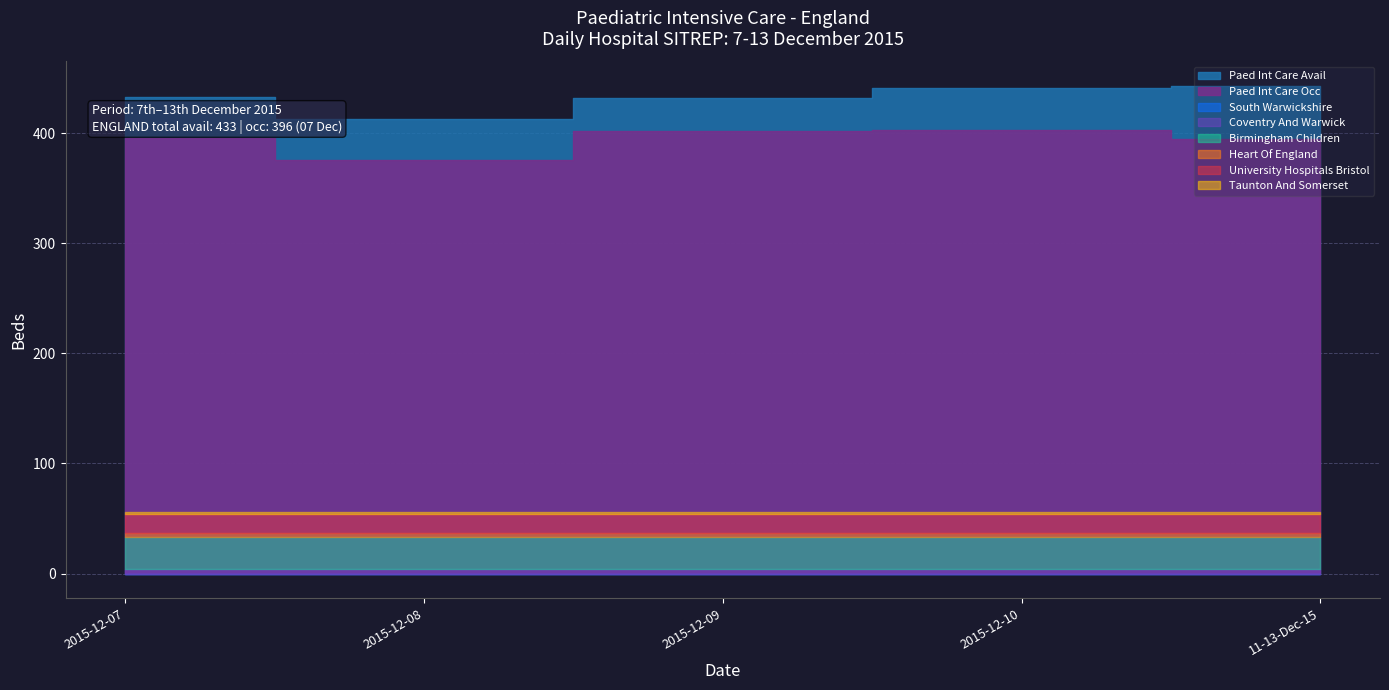

How many data points in Paed Int Care Avail (Dec 07) are above 433?

2